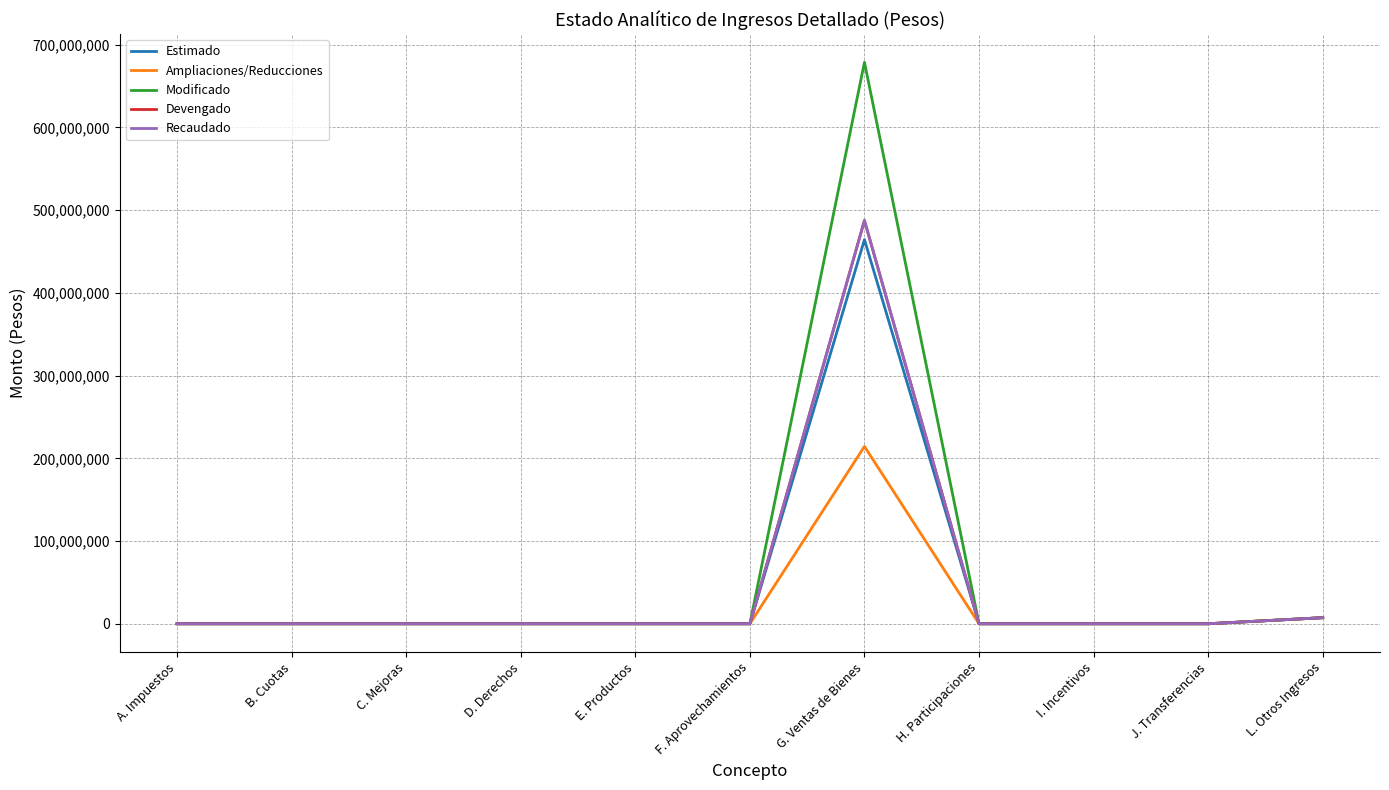

True or false: Ampliaciones/Reducciones and Estimado cross at least once.

False